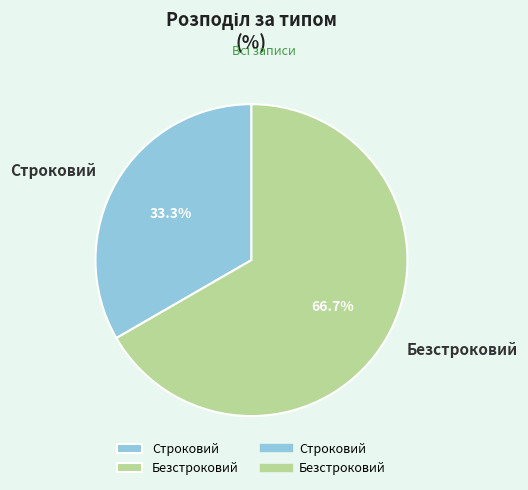

What is the largest slice in the pie chart?

Безстроковий